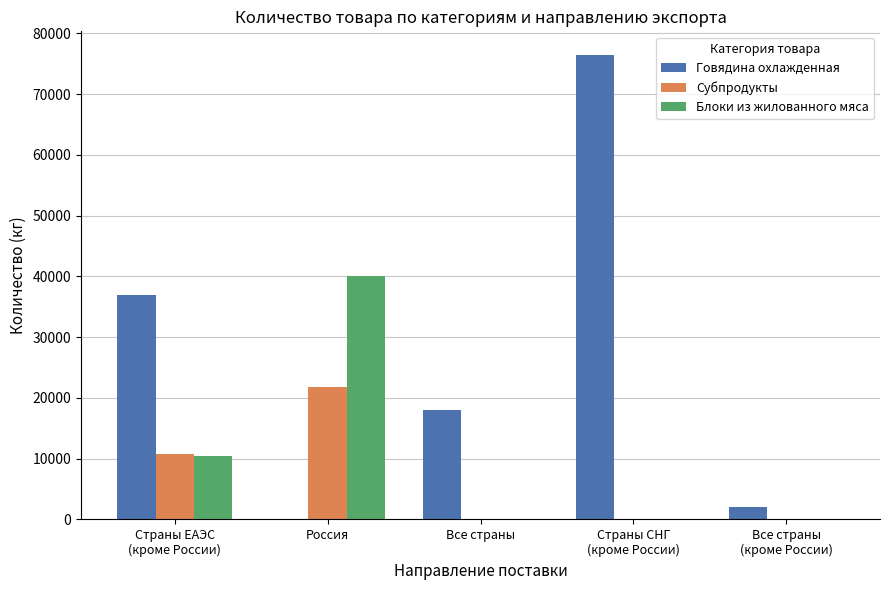

Which series has the largest total across all categories?

Говядина охлажденная